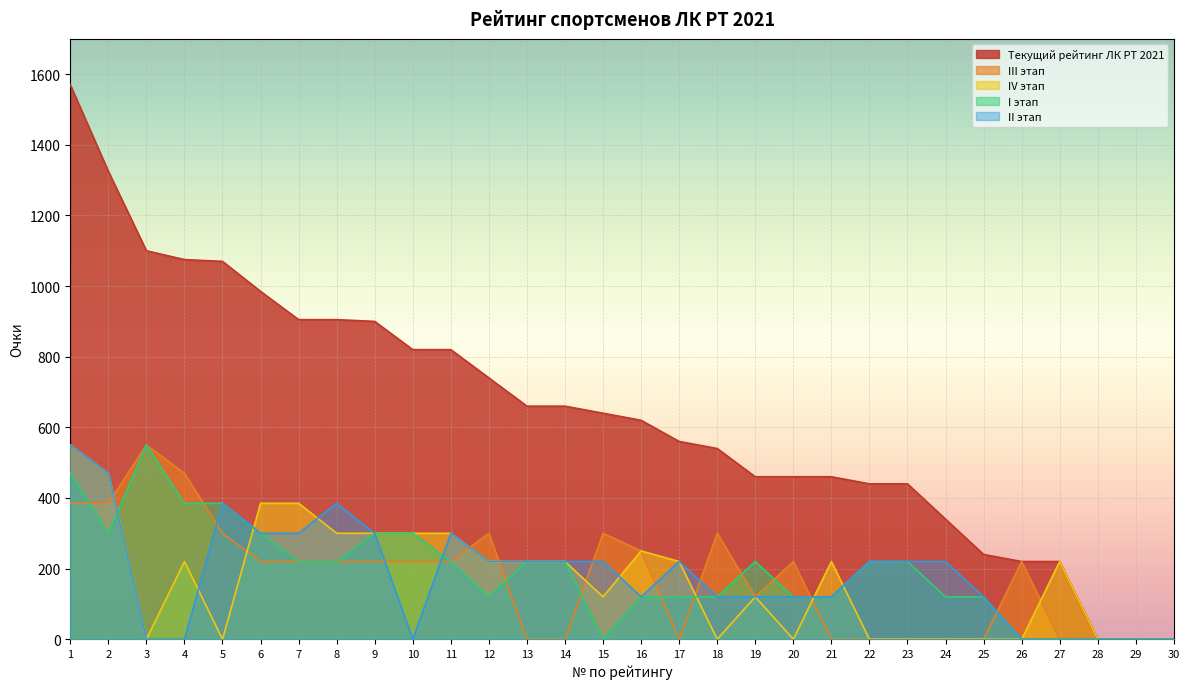

Which has a higher value, 14 or 11?

11